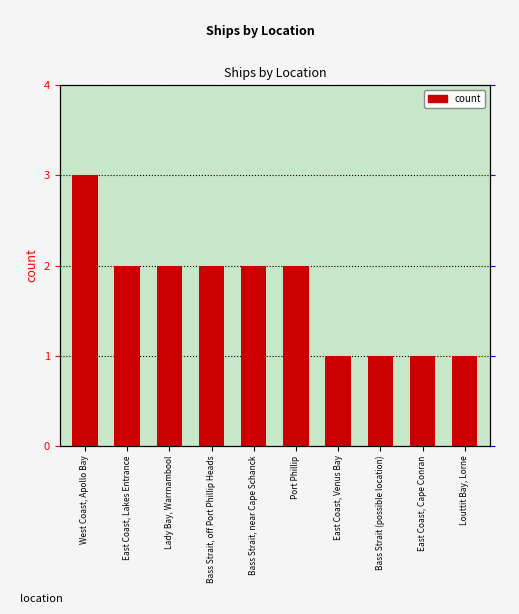

What is the ratio of the value at East Coast, Venus Bay to the value at East Coast, Cape Conran?

1.0